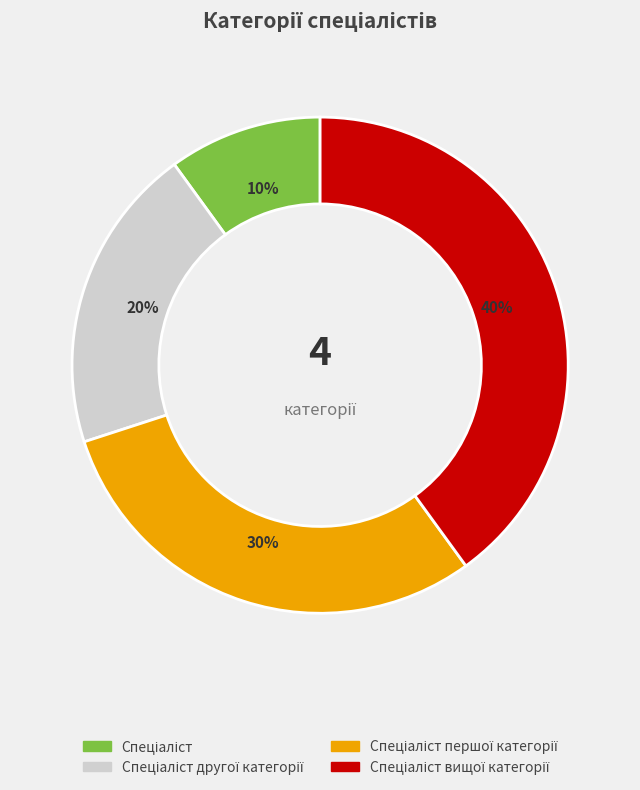

Is there a majority slice in this chart?

No